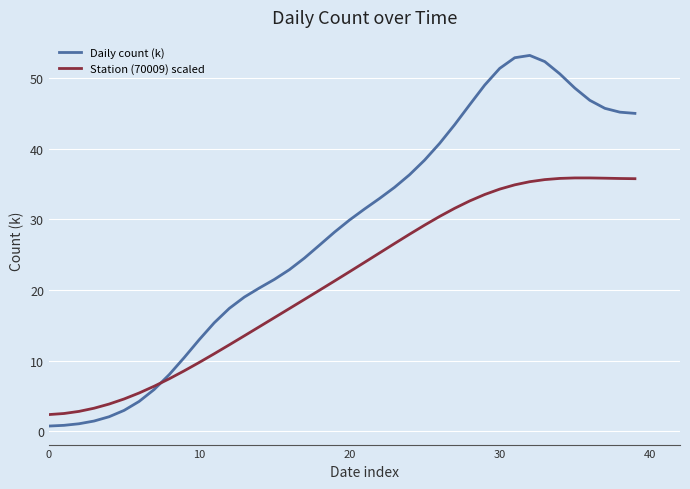

Which series has the largest range (max minus min)?

Daily count (k)